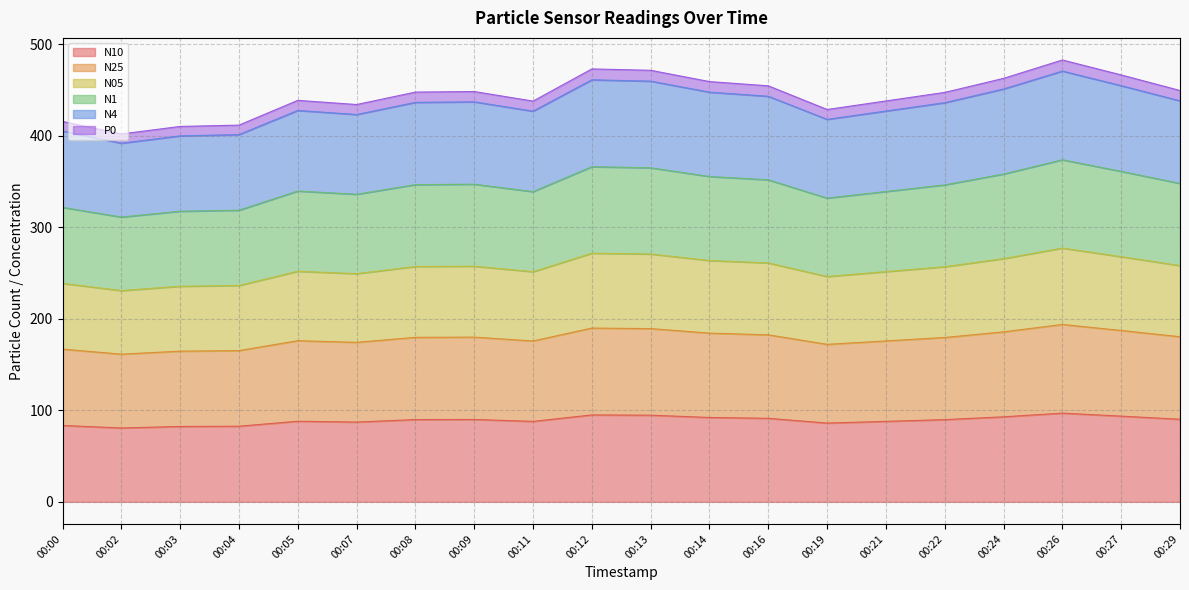

What is the maximum value for N1?

373.6